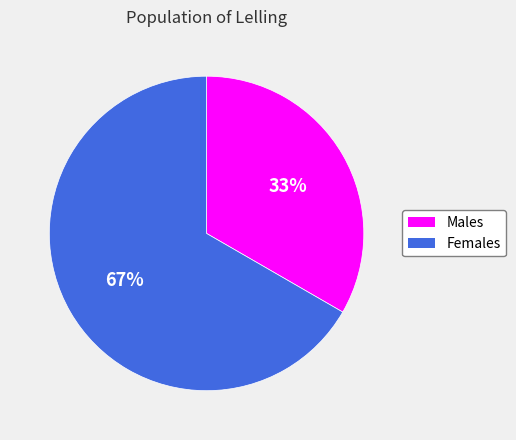

Does any single category account for the majority?

Yes